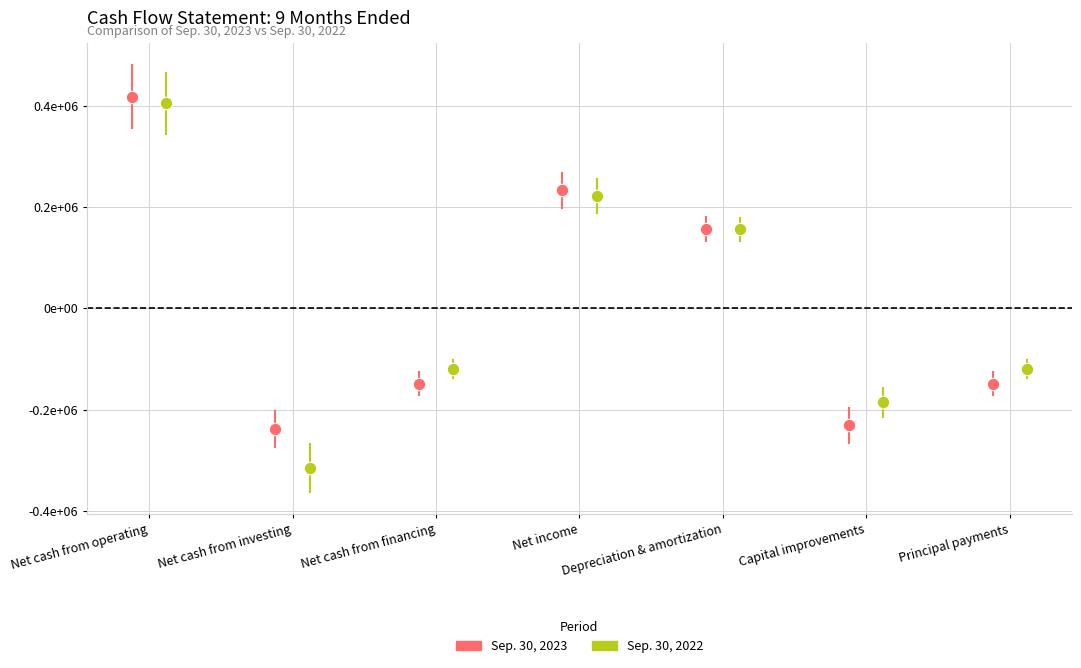

Which series reaches the minimum Y coordinate?

Sep. 30, 2022